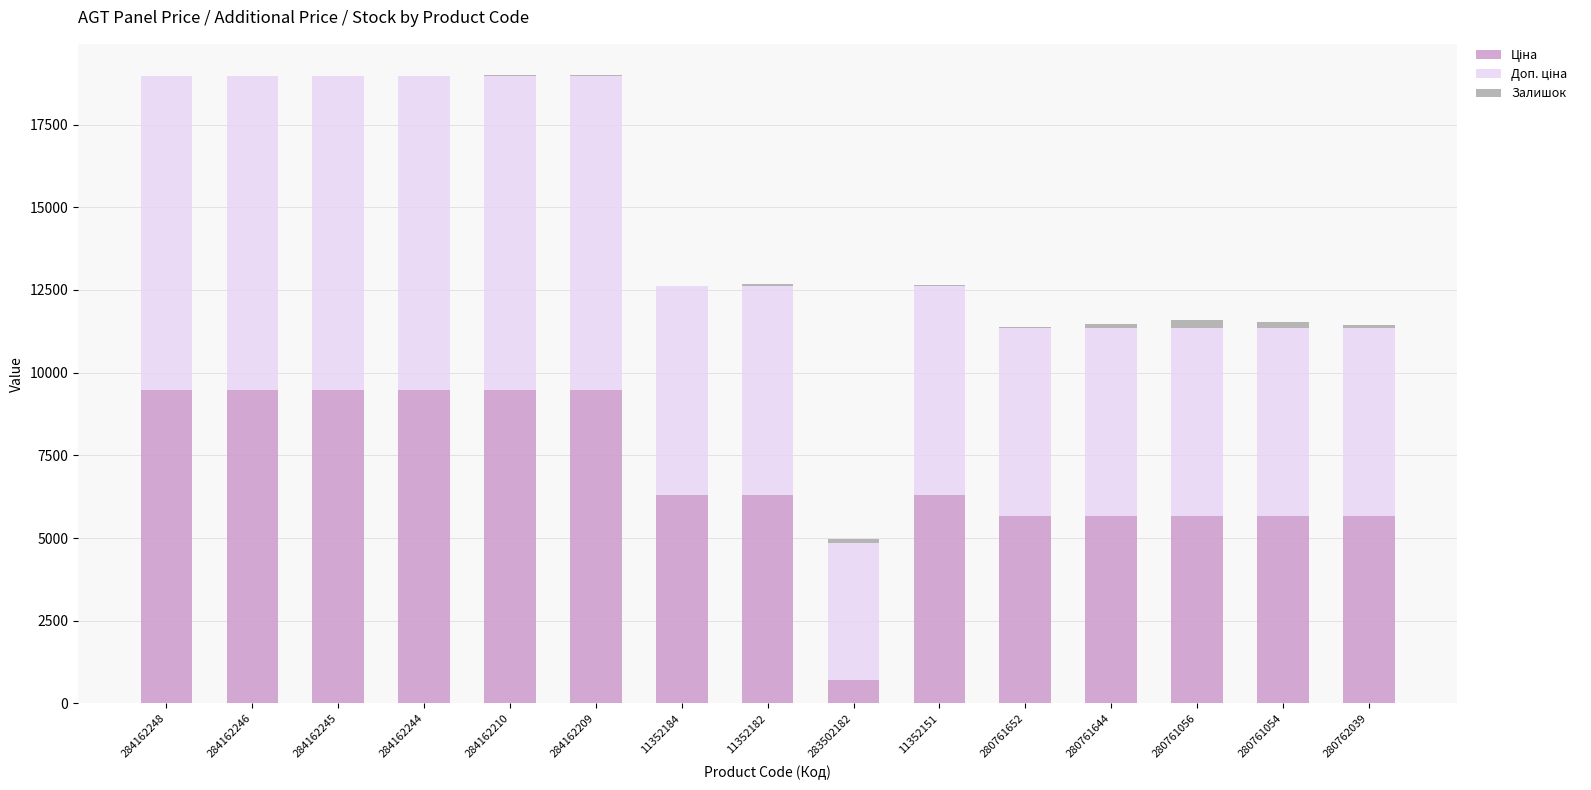

Rank the categories by Доп. ціна value from lowest to highest.

283502182, 280761652, 280761644, 280761056, 280761054, 280762039, 11352184, 11352182, 11352151, 284162248, 284162246, 284162245, 284162244, 284162210, 284162209